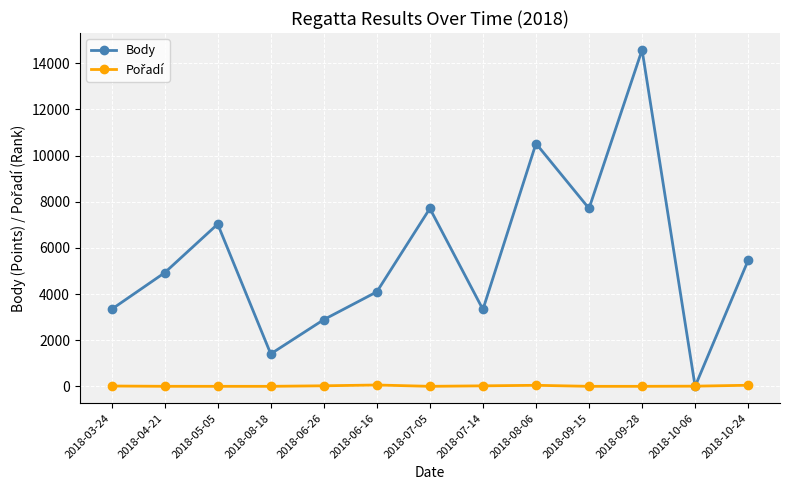

Which series has the largest total across all categories?

Body